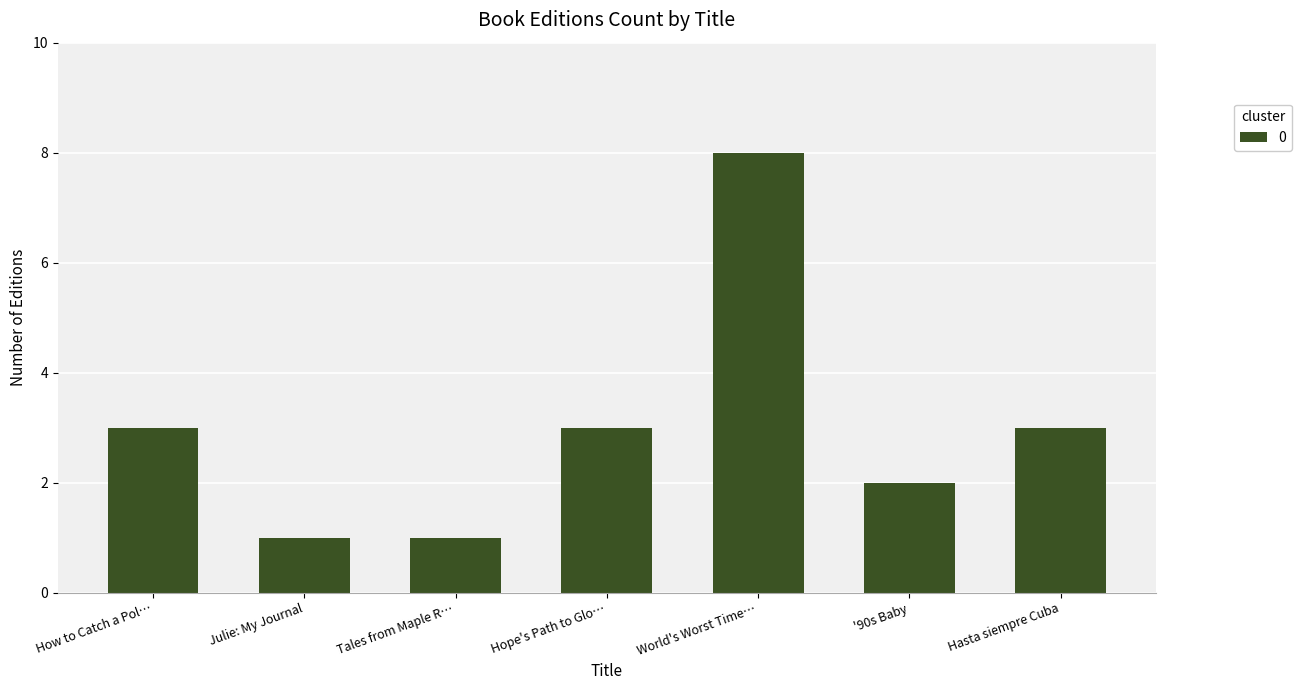

What is the sum of all values?

21